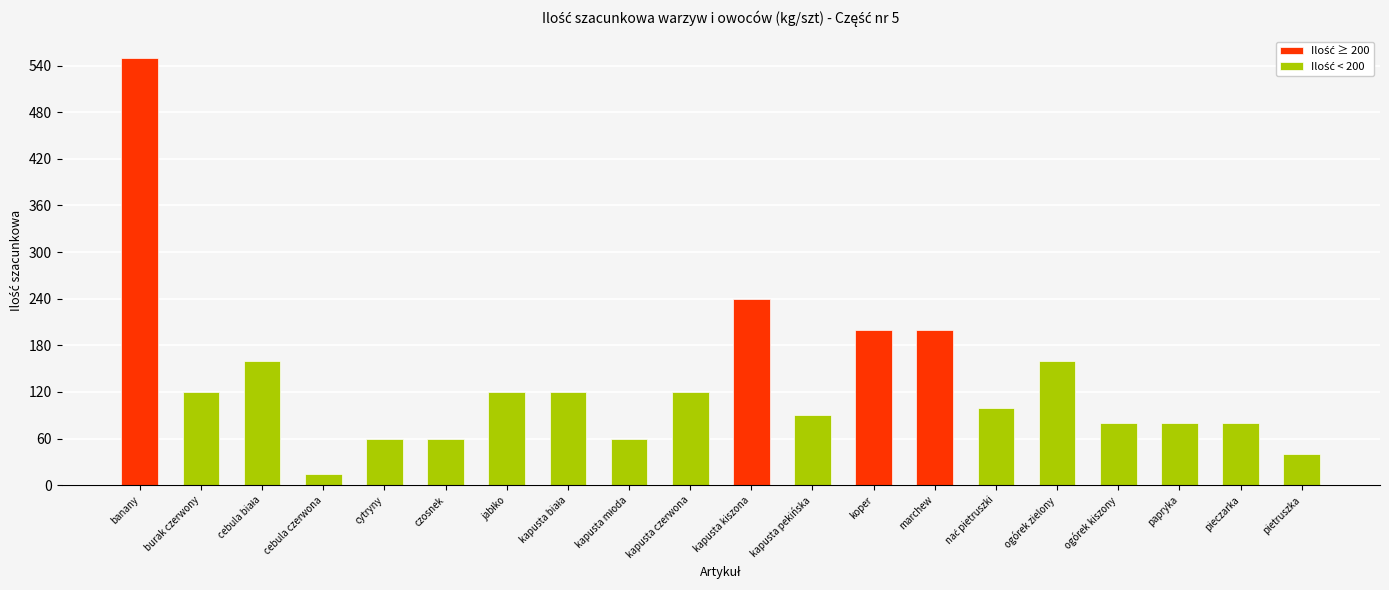

Count the number of values greater than 120.

6